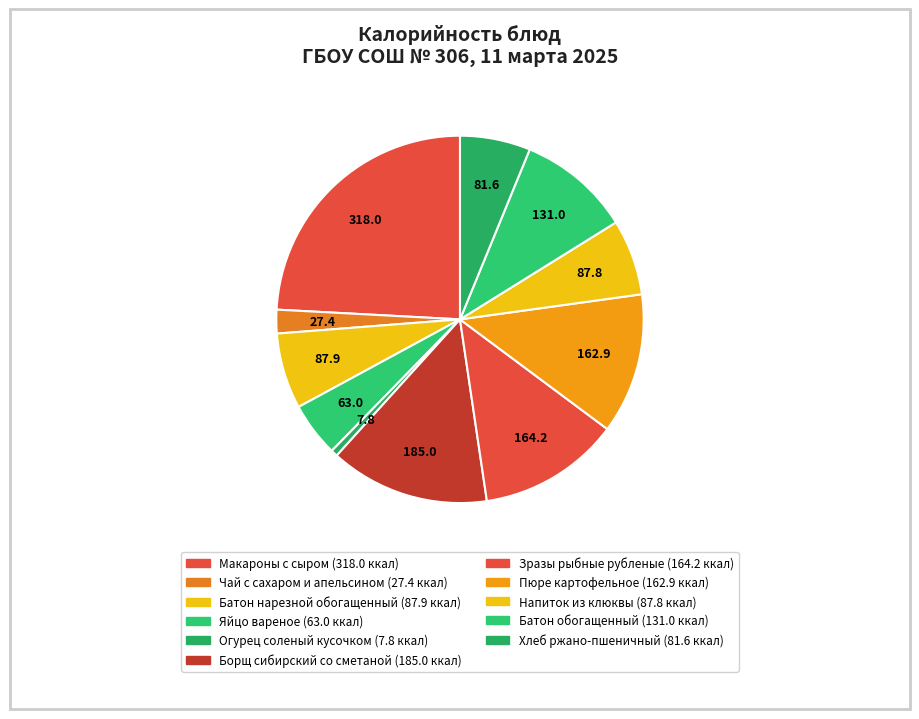

To the nearest percent, what percentage of the pie is Огурец соленый кусочком?

1%